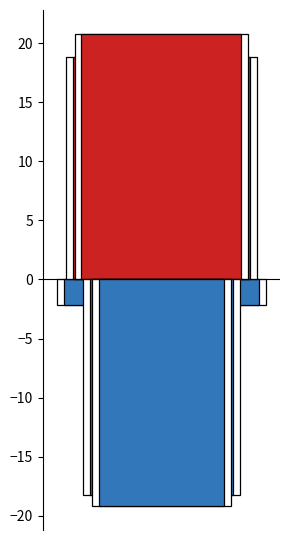

True or false: the data shows 2 at უარი პასუხზე.

False